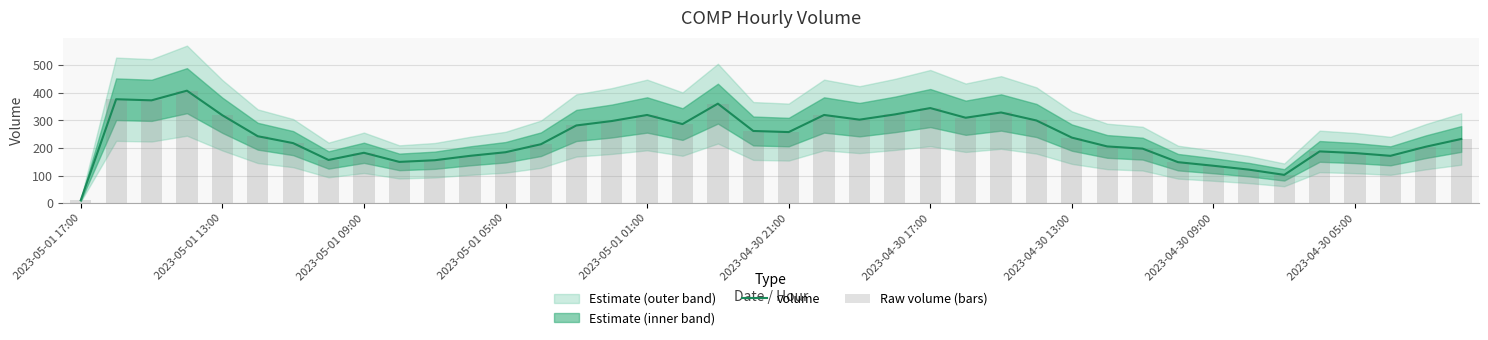

Reading left to right, transcribe all the data shown in this chart.

volume: 11	377	373	408	319	243	218	157	183	150	156	172	185	214	282	298	320	287	361	262	258	320	303	322	345	310	329	300	238	206	198	149	136	122	103	188	182	172	205	233
Raw volume (bars): 11	377	373	408	319	243	218	157	183	150	156	172	185	214	282	298	320	287	361	262	258	320	303	322	345	310	329	300	238	206	198	149	136	122	103	188	182	172	205	233